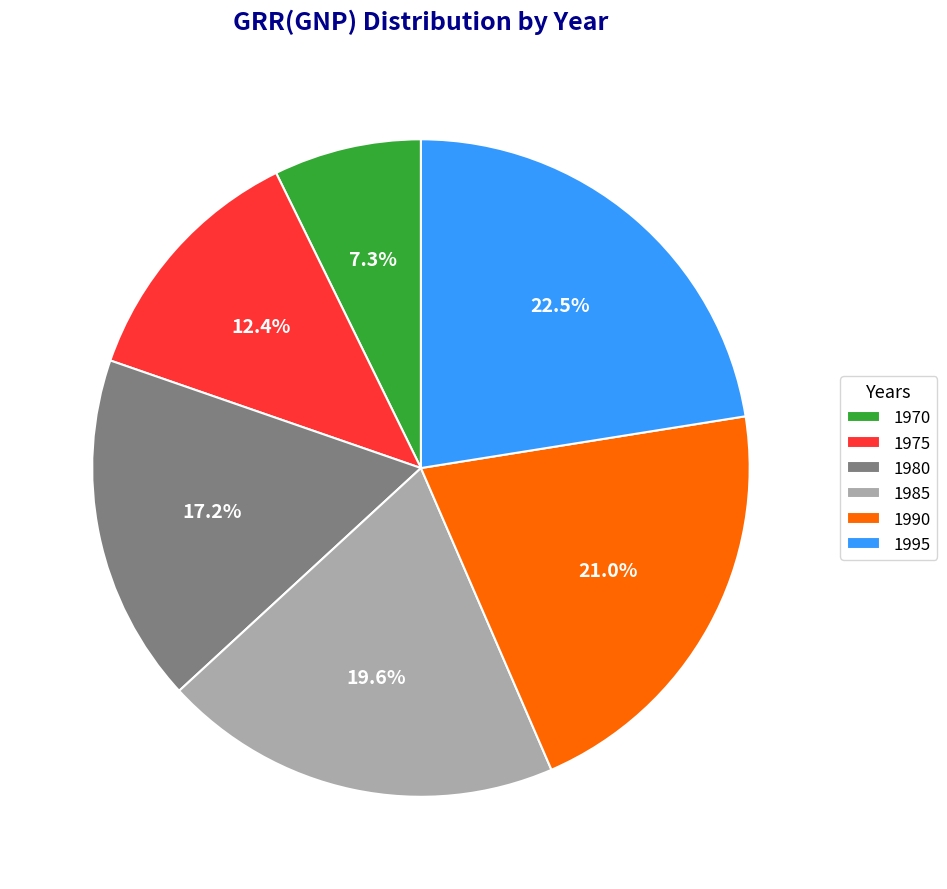

Approximately how many times larger is the value at 1970 compared to 1975?

0.6